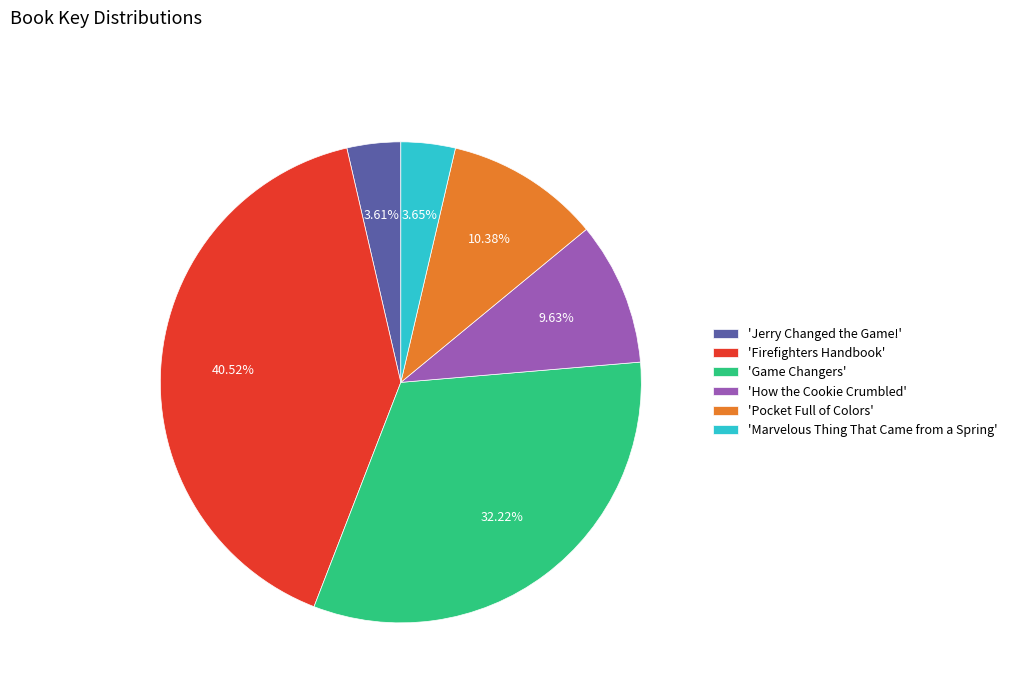

To the nearest percent, what is the difference between the largest and smallest slice percentages?

37%